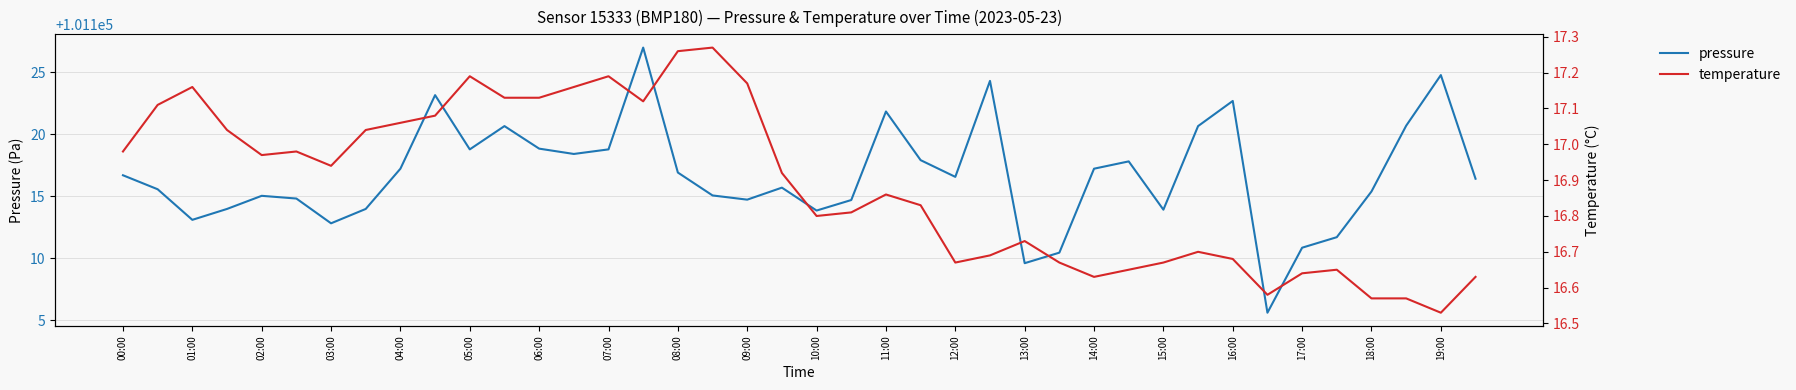

Between 04:00 and 21, which series saw the biggest shift?

pressure